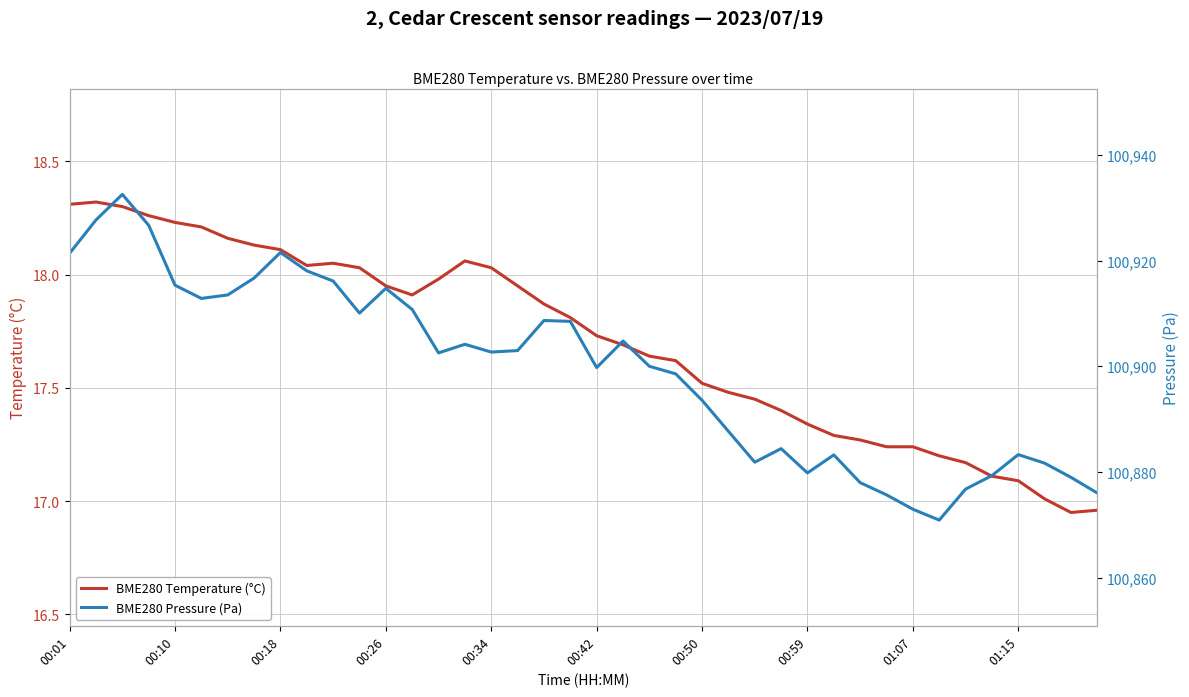

What is the approximate value of BME280 Temperature (°C) at 14?

18.0